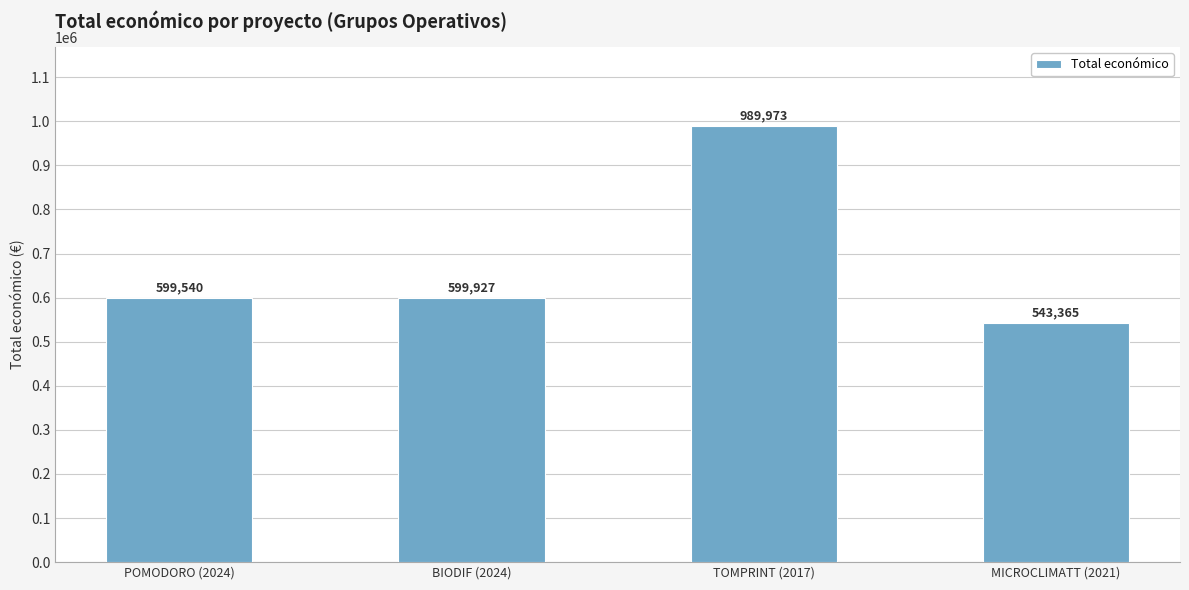

Between MICROCLIMATT (2021) and TOMPRINT (2017), which is larger?

TOMPRINT (2017)